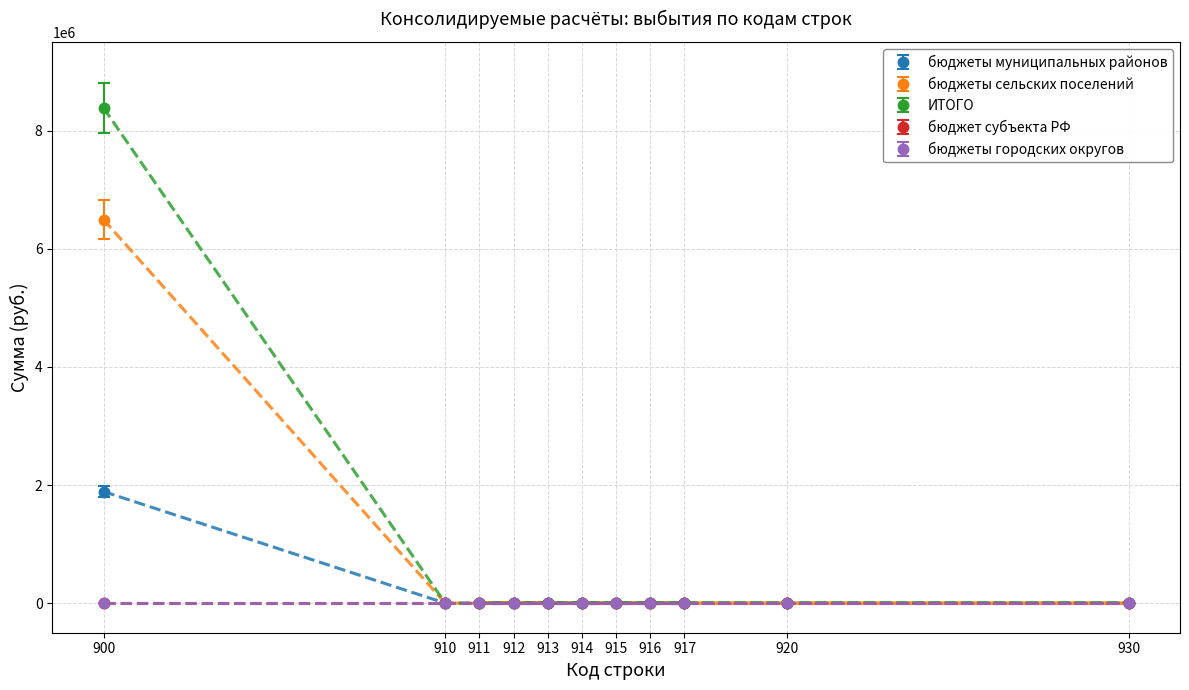

Reading left to right, transcribe all the data shown in this chart.

Тренд: бюджеты муниципальных районов: 900=1889550	910=0	920=0	930=0	911=0	912=0	913=0	914=0	915=0	916=0	917=0
Тренд: бюджеты сельских поселений: 900=6492662	910=0	920=0	930=0	911=0	912=0	913=0	914=0	915=0	916=0	917=0
Тренд: ИТОГО: 900=8382212	910=0	920=0	930=0	911=0	912=0	913=0	914=0	915=0	916=0	917=0
Тренд: бюджет субъекта РФ: 900=0	910=0	920=0	930=0	911=0	912=0	913=0	914=0	915=0	916=0	917=0
Тренд: бюджеты городских округов: 900=0	910=0	920=0	930=0	911=0	912=0	913=0	914=0	915=0	916=0	917=0